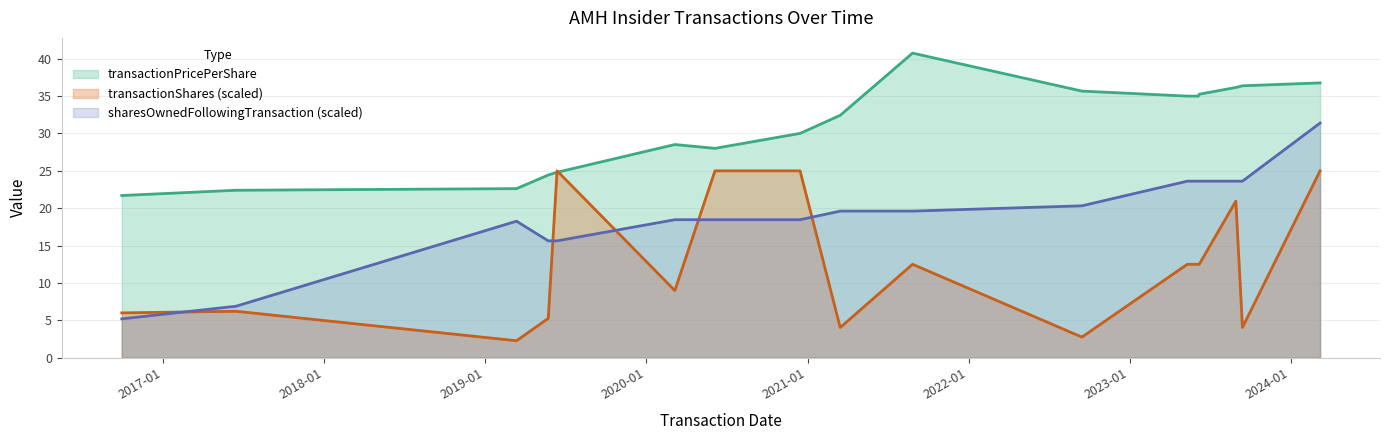

Does the chart display data point markers on the line(s)?

No